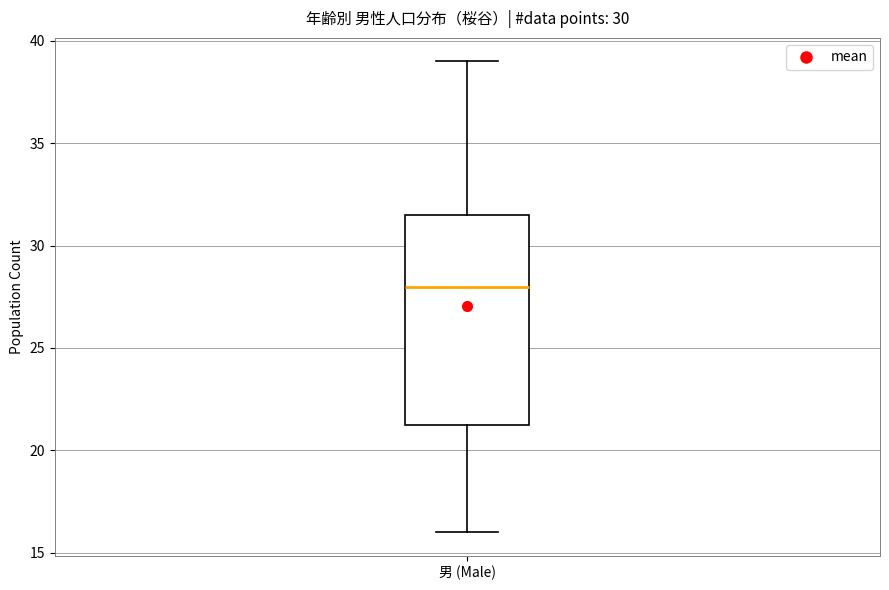

Where does the upper whisker of the box for 男 (Male) end on the y-axis? The values are not printed on the chart, so give them approximately, as read against the axis.

39.0